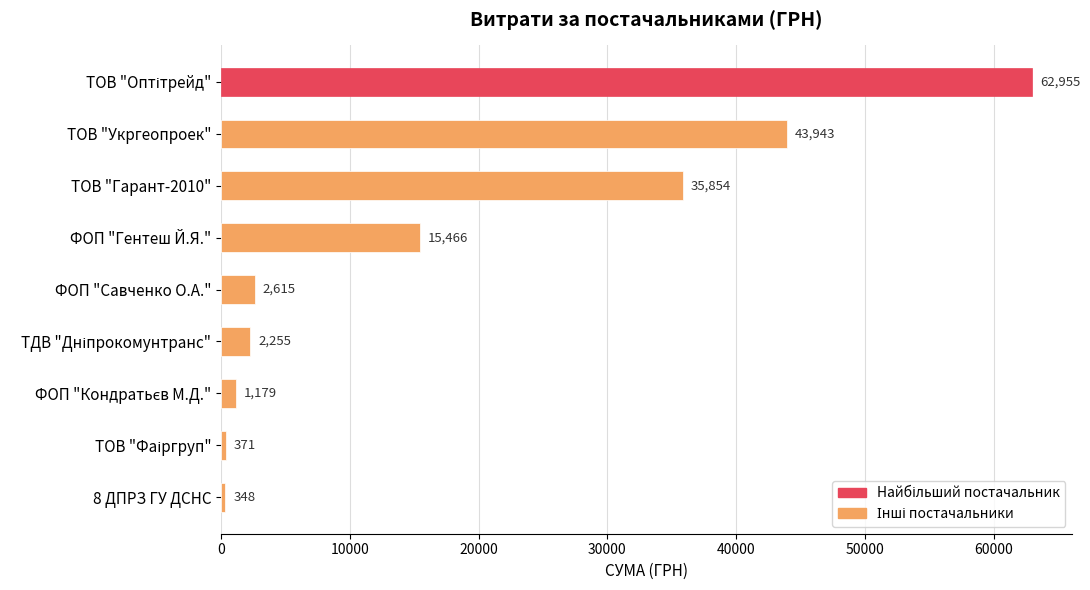

The chart shows a value of 24441.5 at ФОП "Гентеш Й.Я.". True or false?

False